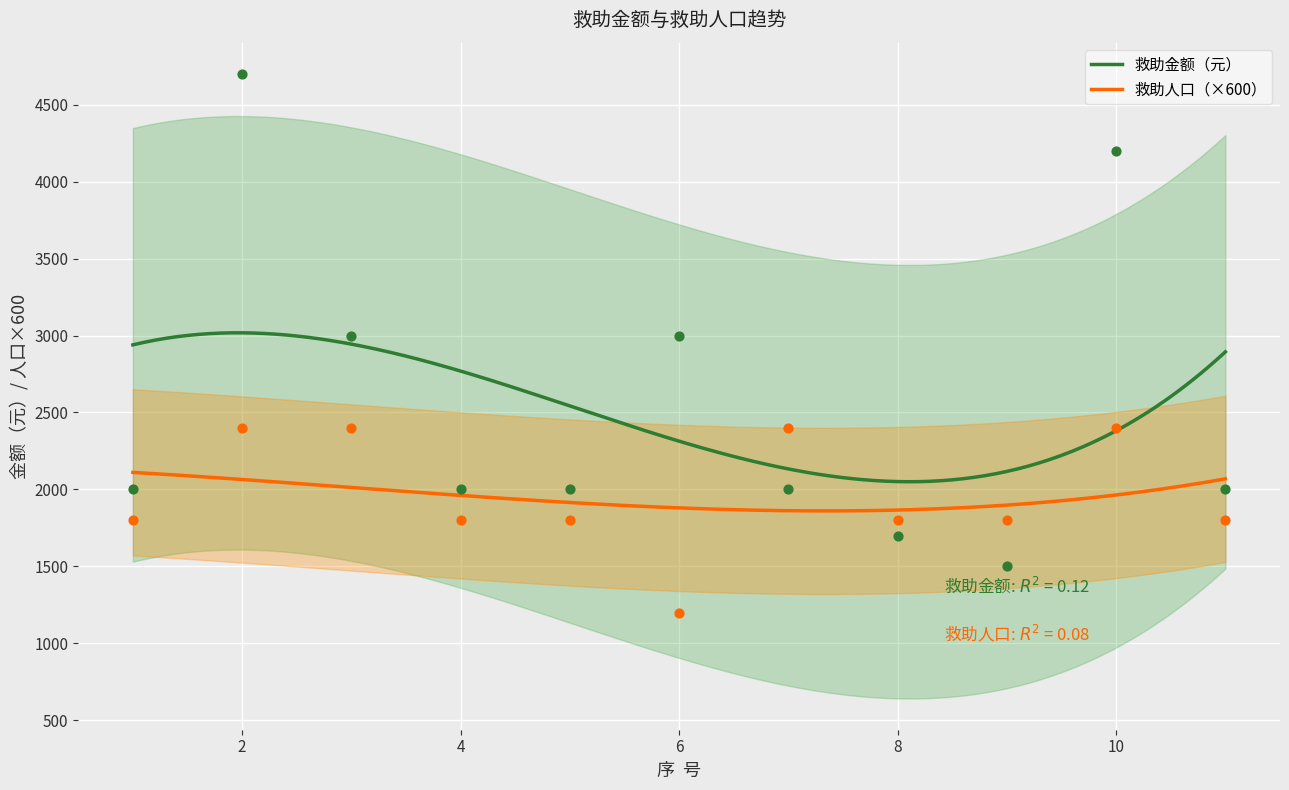

What is the lowest value of the 救助金额（元） series?

2049.8